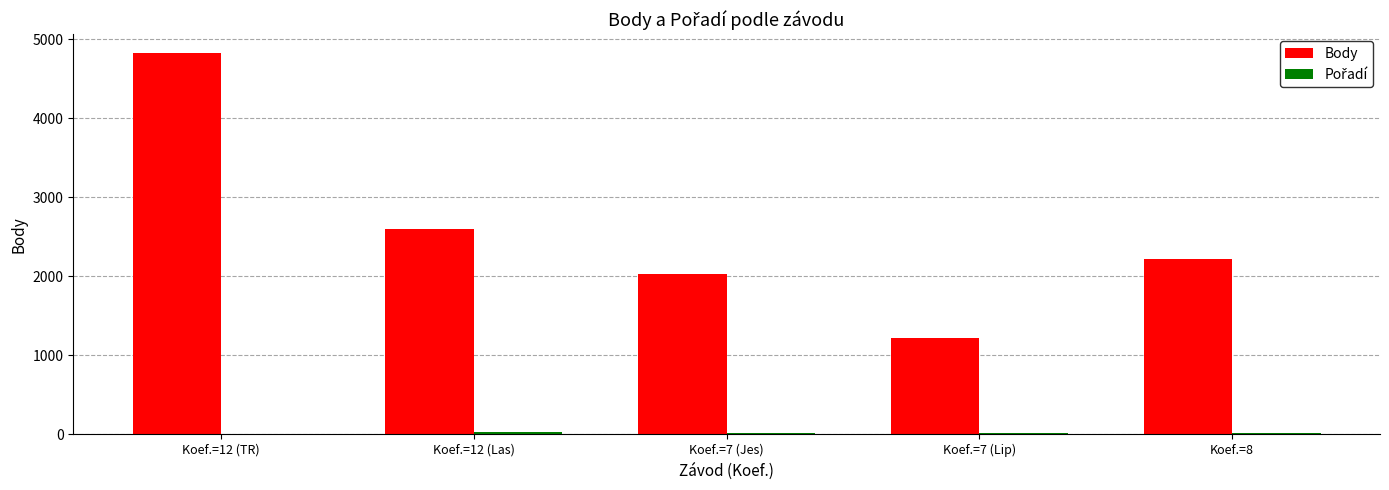

Which series changed the most between Koef.=12 (TR) and Koef.=7 (Lip)?

Body